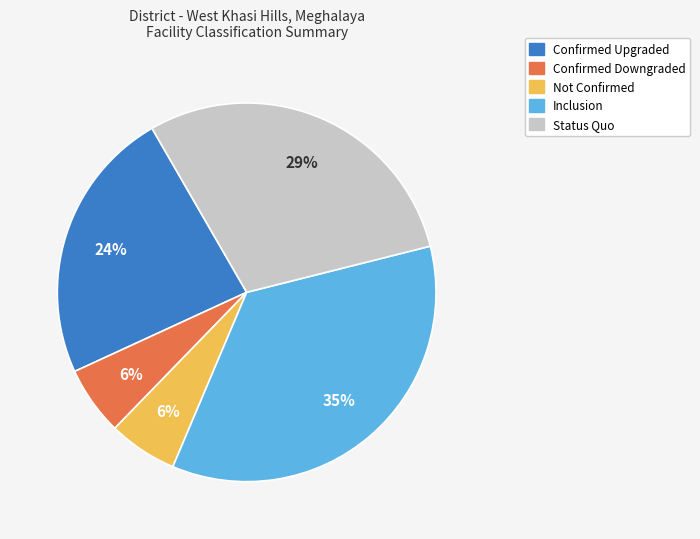

To the nearest percent, what is the difference between the largest and smallest slice percentages?

29%